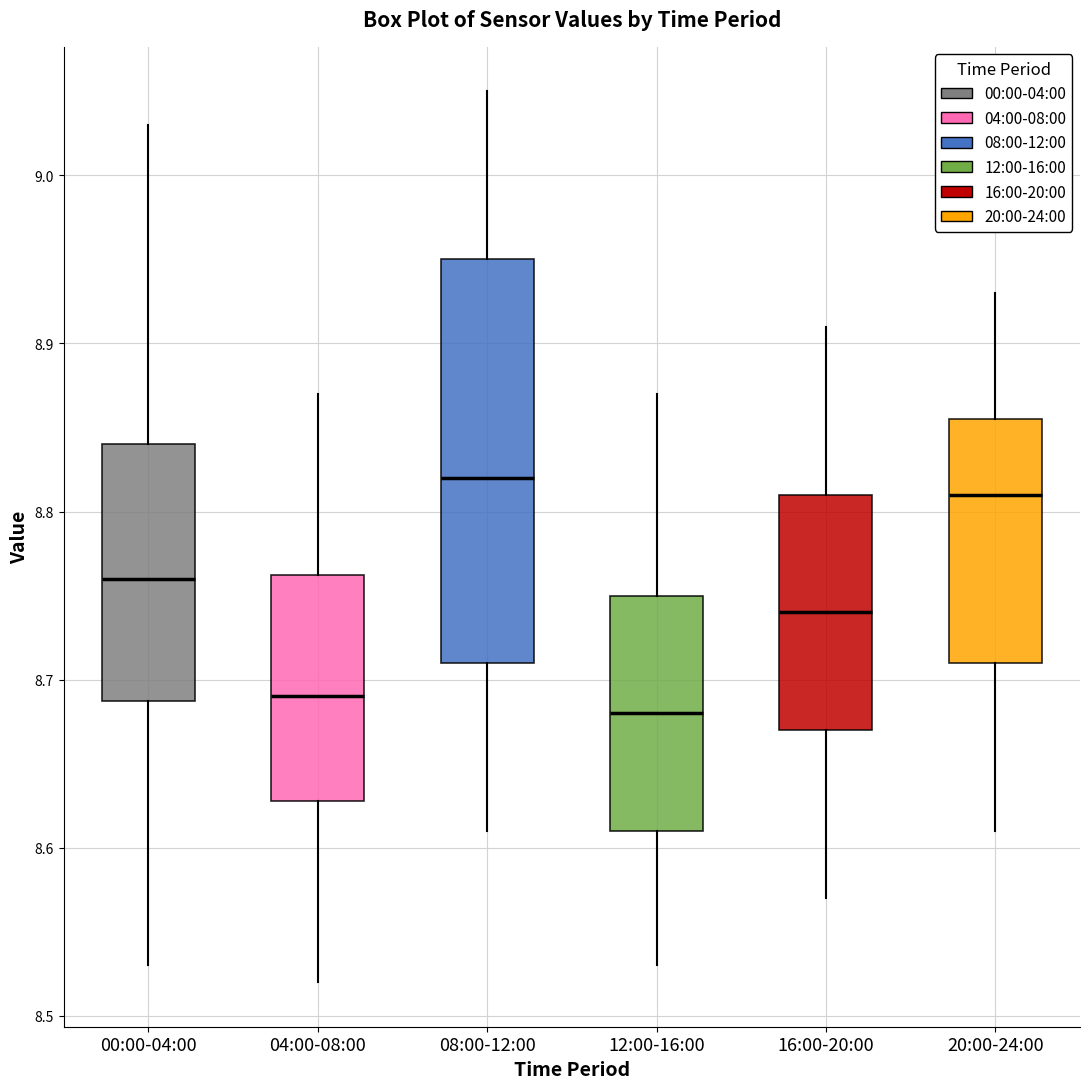

Where does the lower whisker of the box for 20:00-24:00 end on the y-axis? The values are not printed on the chart, so give them approximately, as read against the axis.

8.61